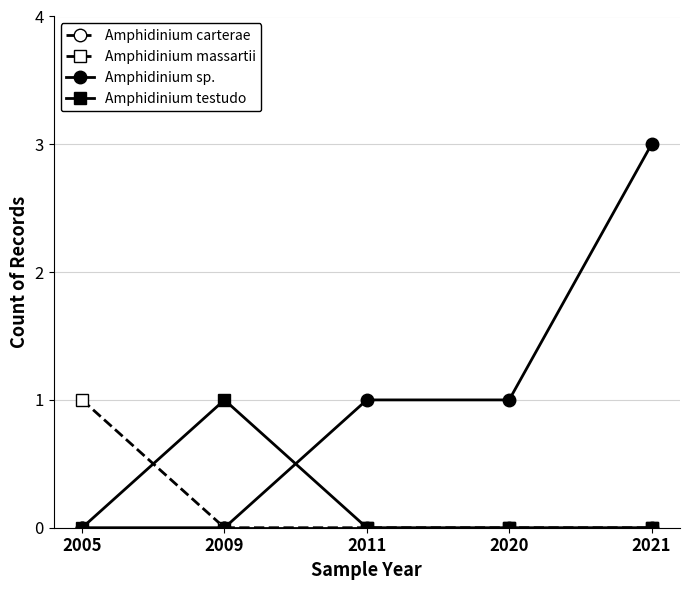

Which series has the largest range (max minus min)?

Amphidinium sp.